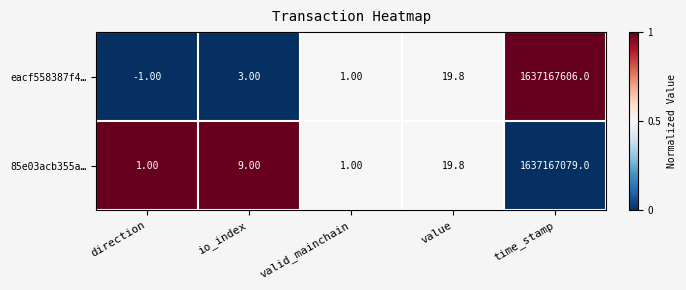

What is the difference between the eacf558387f4… values at value and valid_mainchain?

18.8